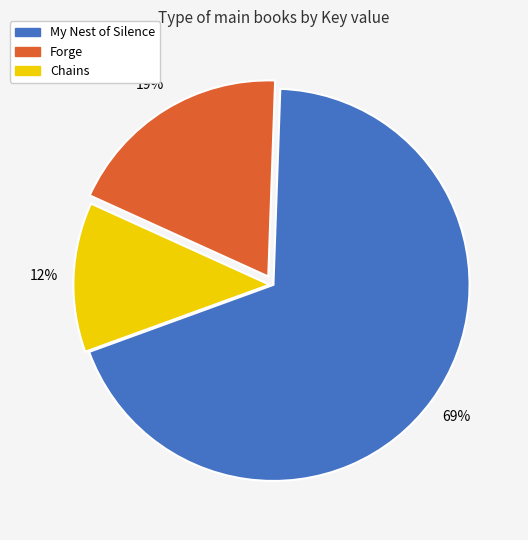

Which slice represents more than half of the pie?

My Nest of Silence